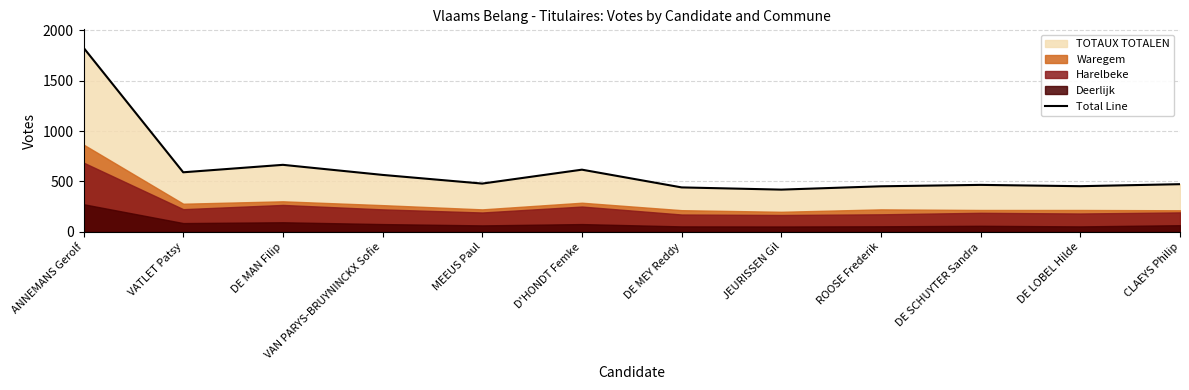

List the labels in order of value, smallest first.

JEURISSEN Gil, DE MEY Reddy, ROOSE Frederik, DE LOBEL Hilde, DE SCHUYTER Sandra, CLAEYS Philip, MEEUS Paul, VAN PARYS-BRUYNINCKX Sofie, VATLET Patsy, D'HONDT Femke, DE MAN Filip, ANNEMANS Gerolf